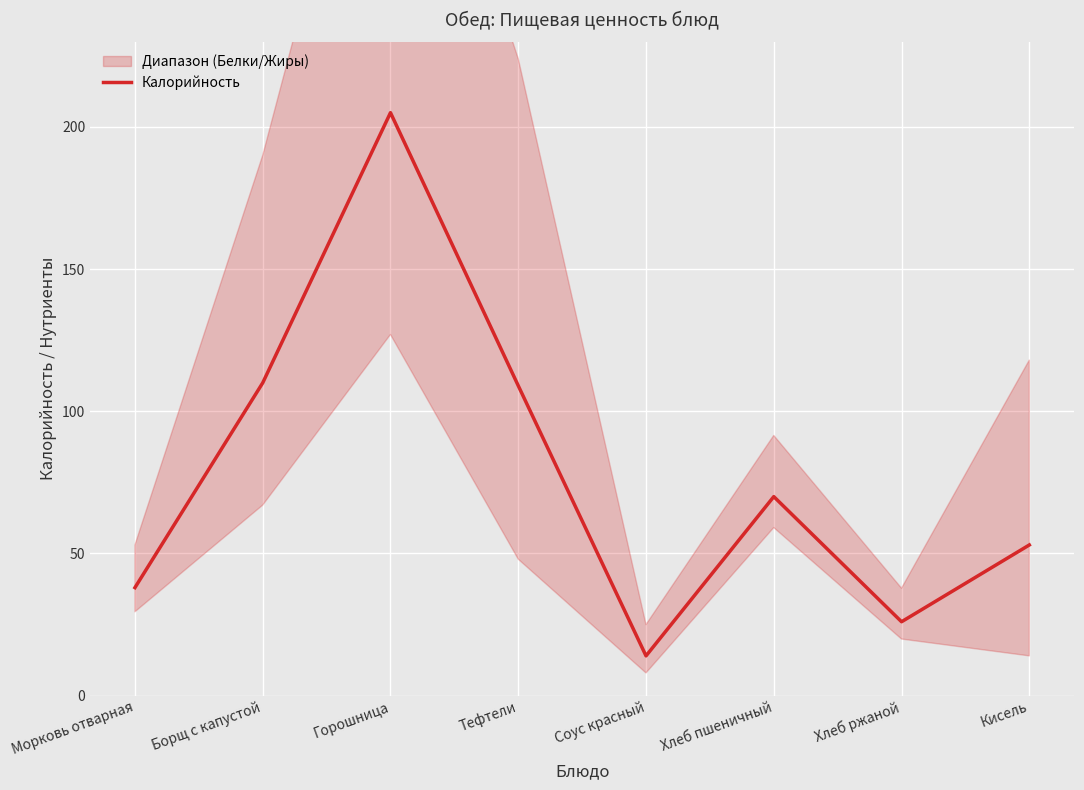

True or false: the data shows 37 at Борщ с капустой.

False